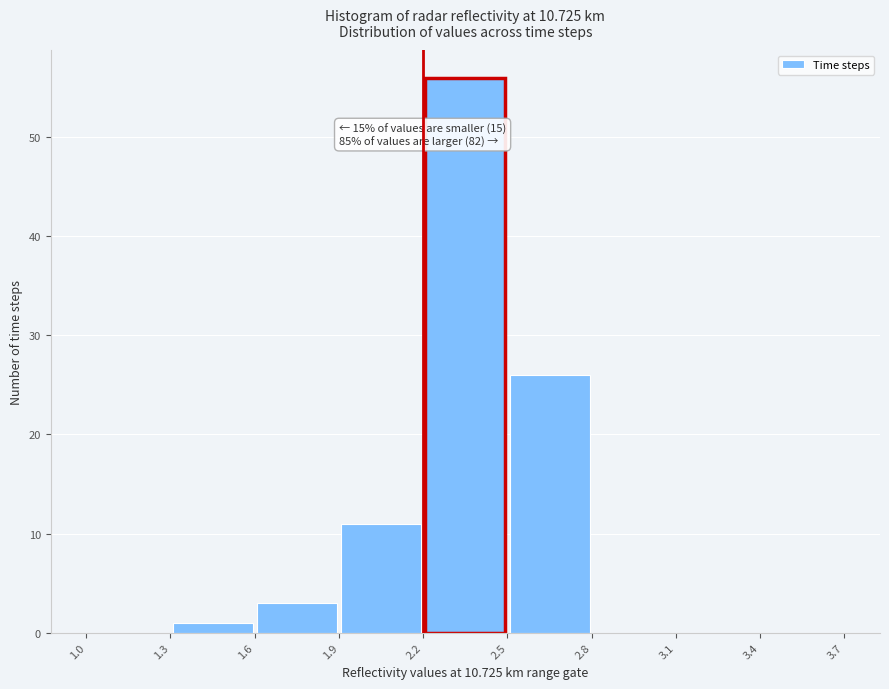

Which range on the x-axis has the tallest bar?

2.2 to 2.5